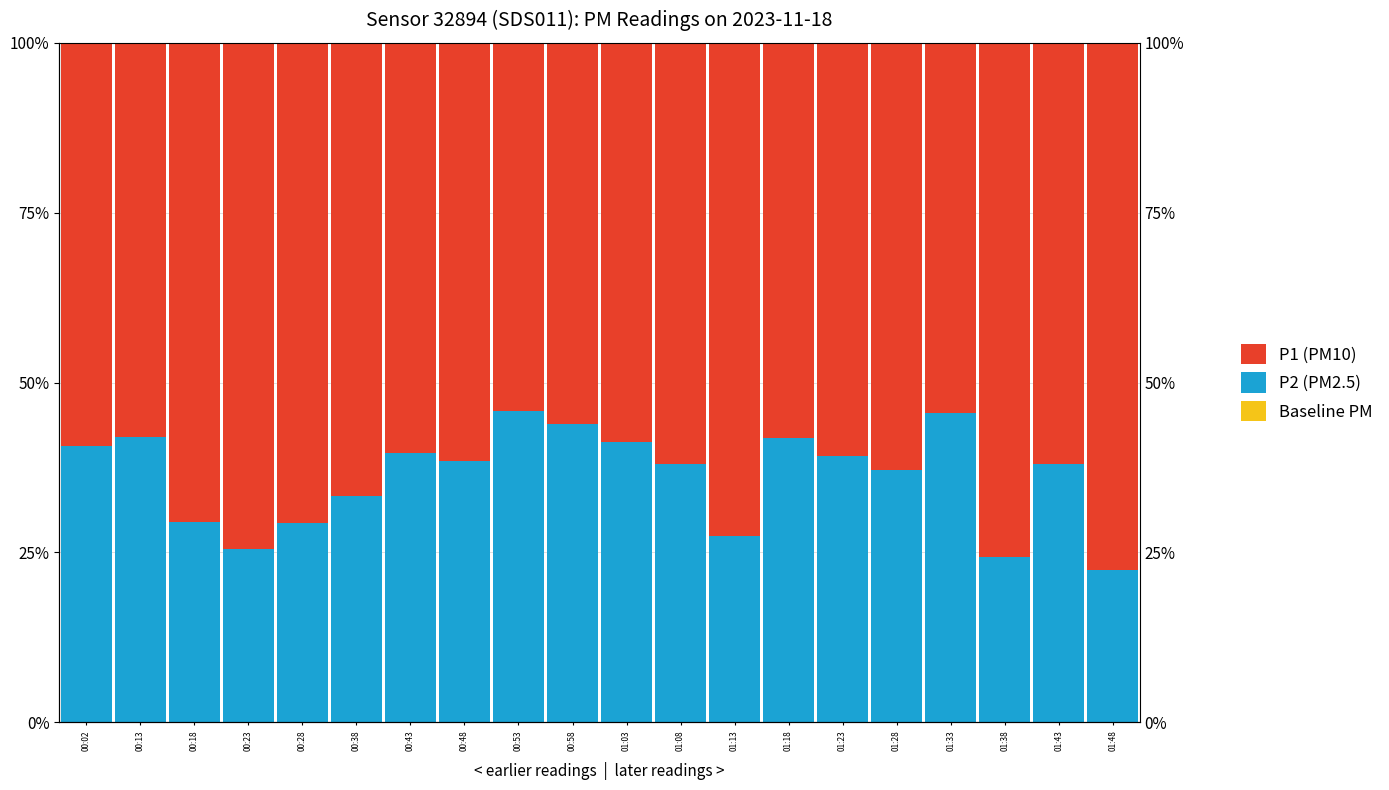

At which category is the sum across all series the highest?

00:53